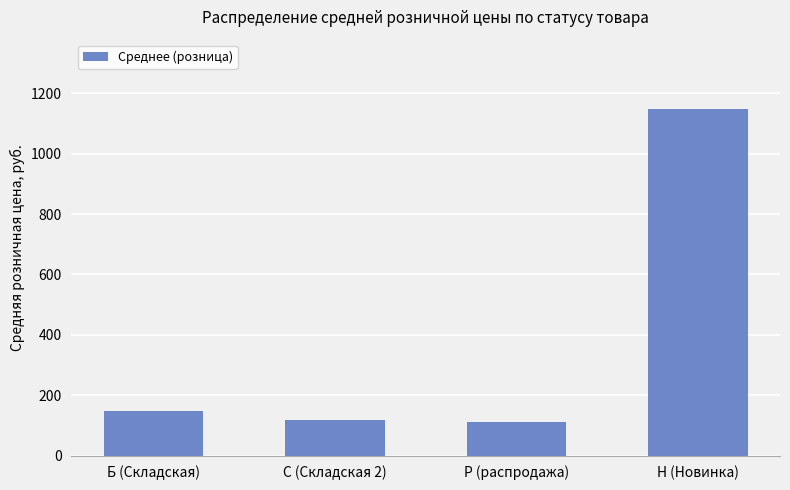

How many data points are less than 146?

2